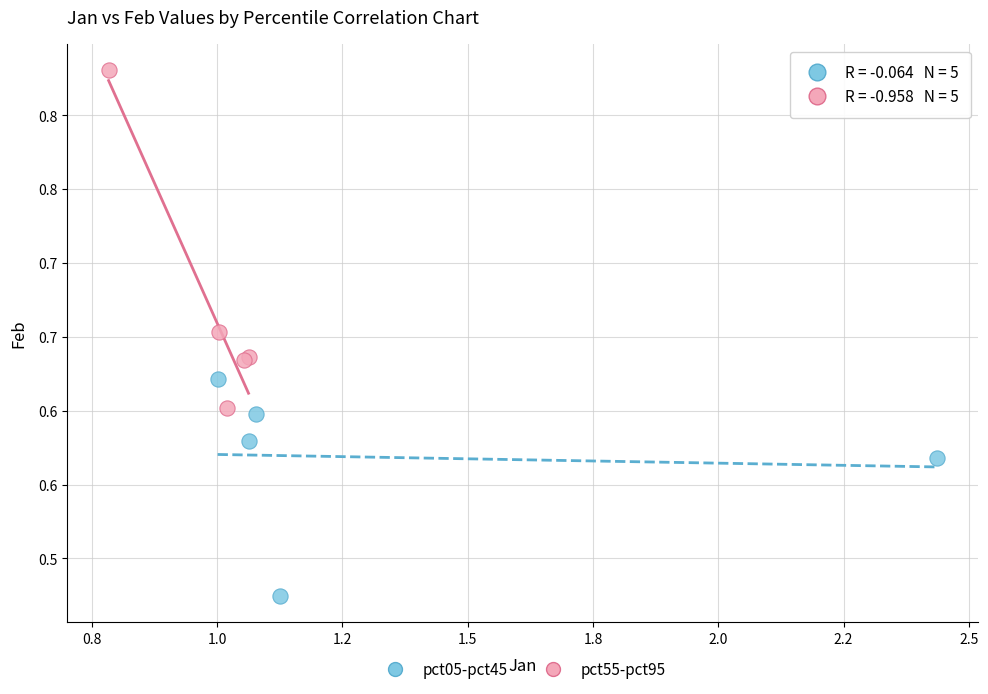

Which series has the widest spread of Y values?

pct55-pct95